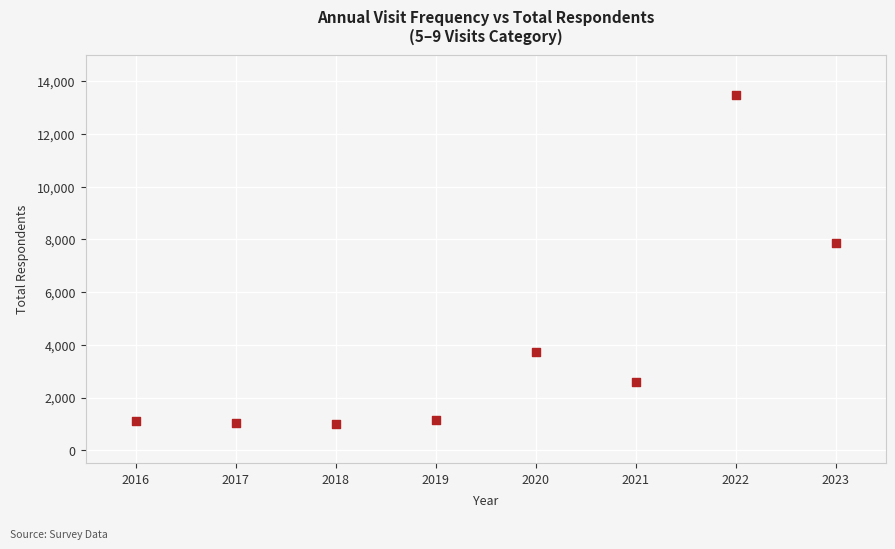

What is the average X value?

2020